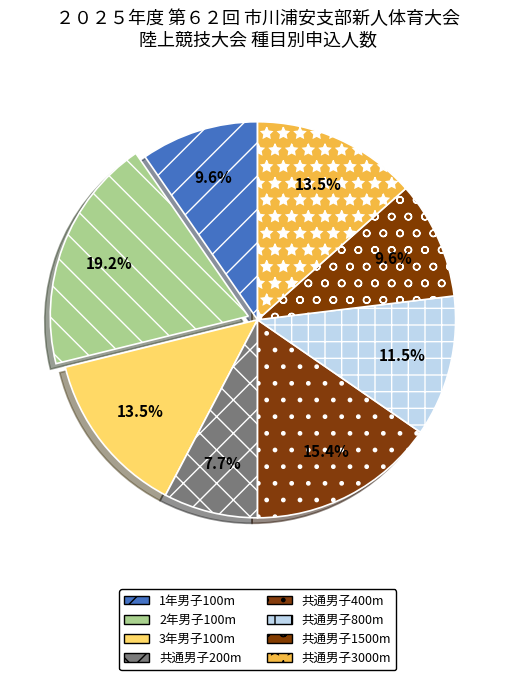

To the nearest percent, what percentage of the pie is 共通男子3000m?

13%